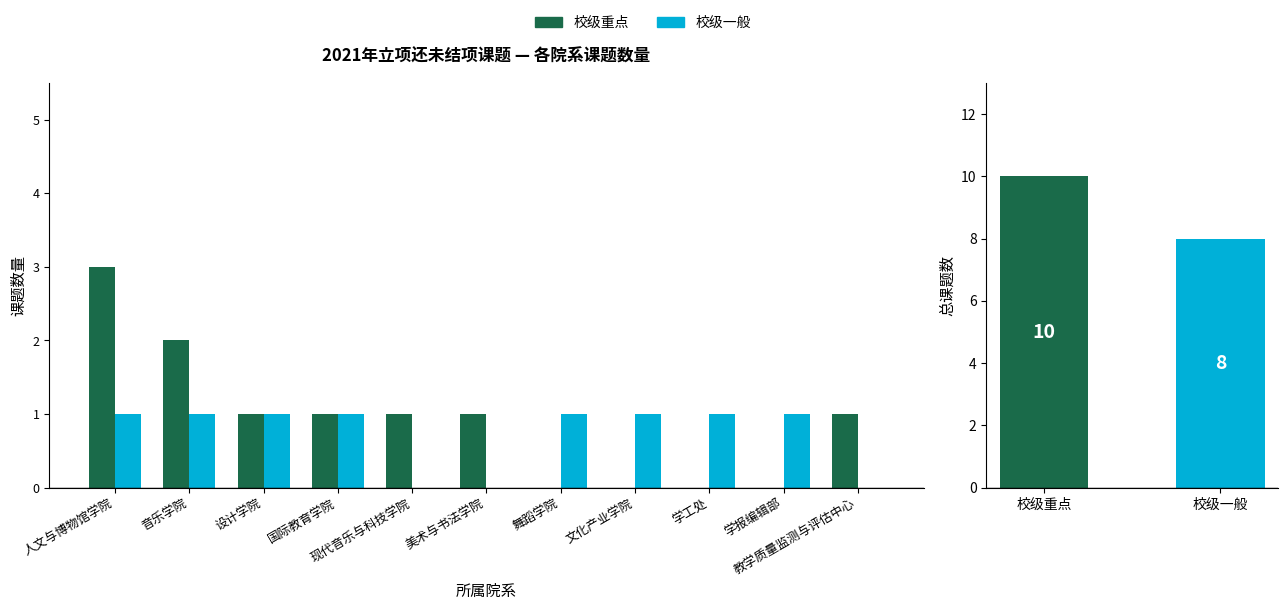

What position from the left is 音乐学院?

2